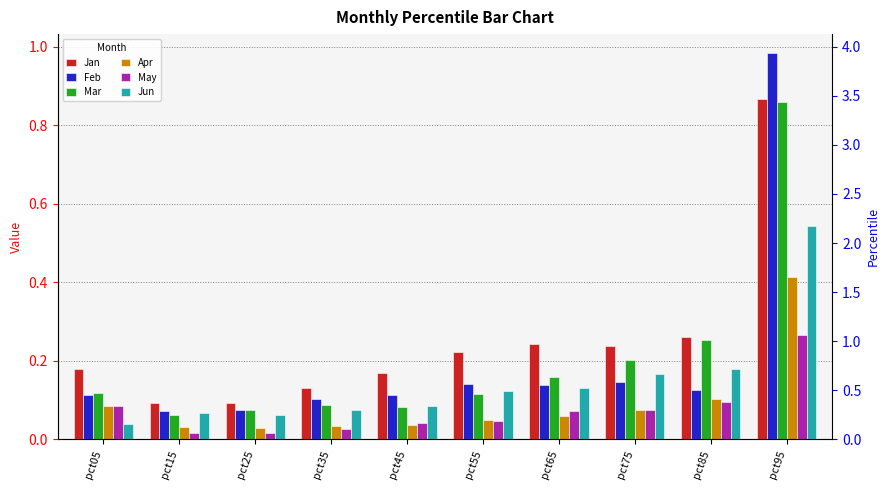

The value of Jan at pct25 is 0.0. True or false?

False